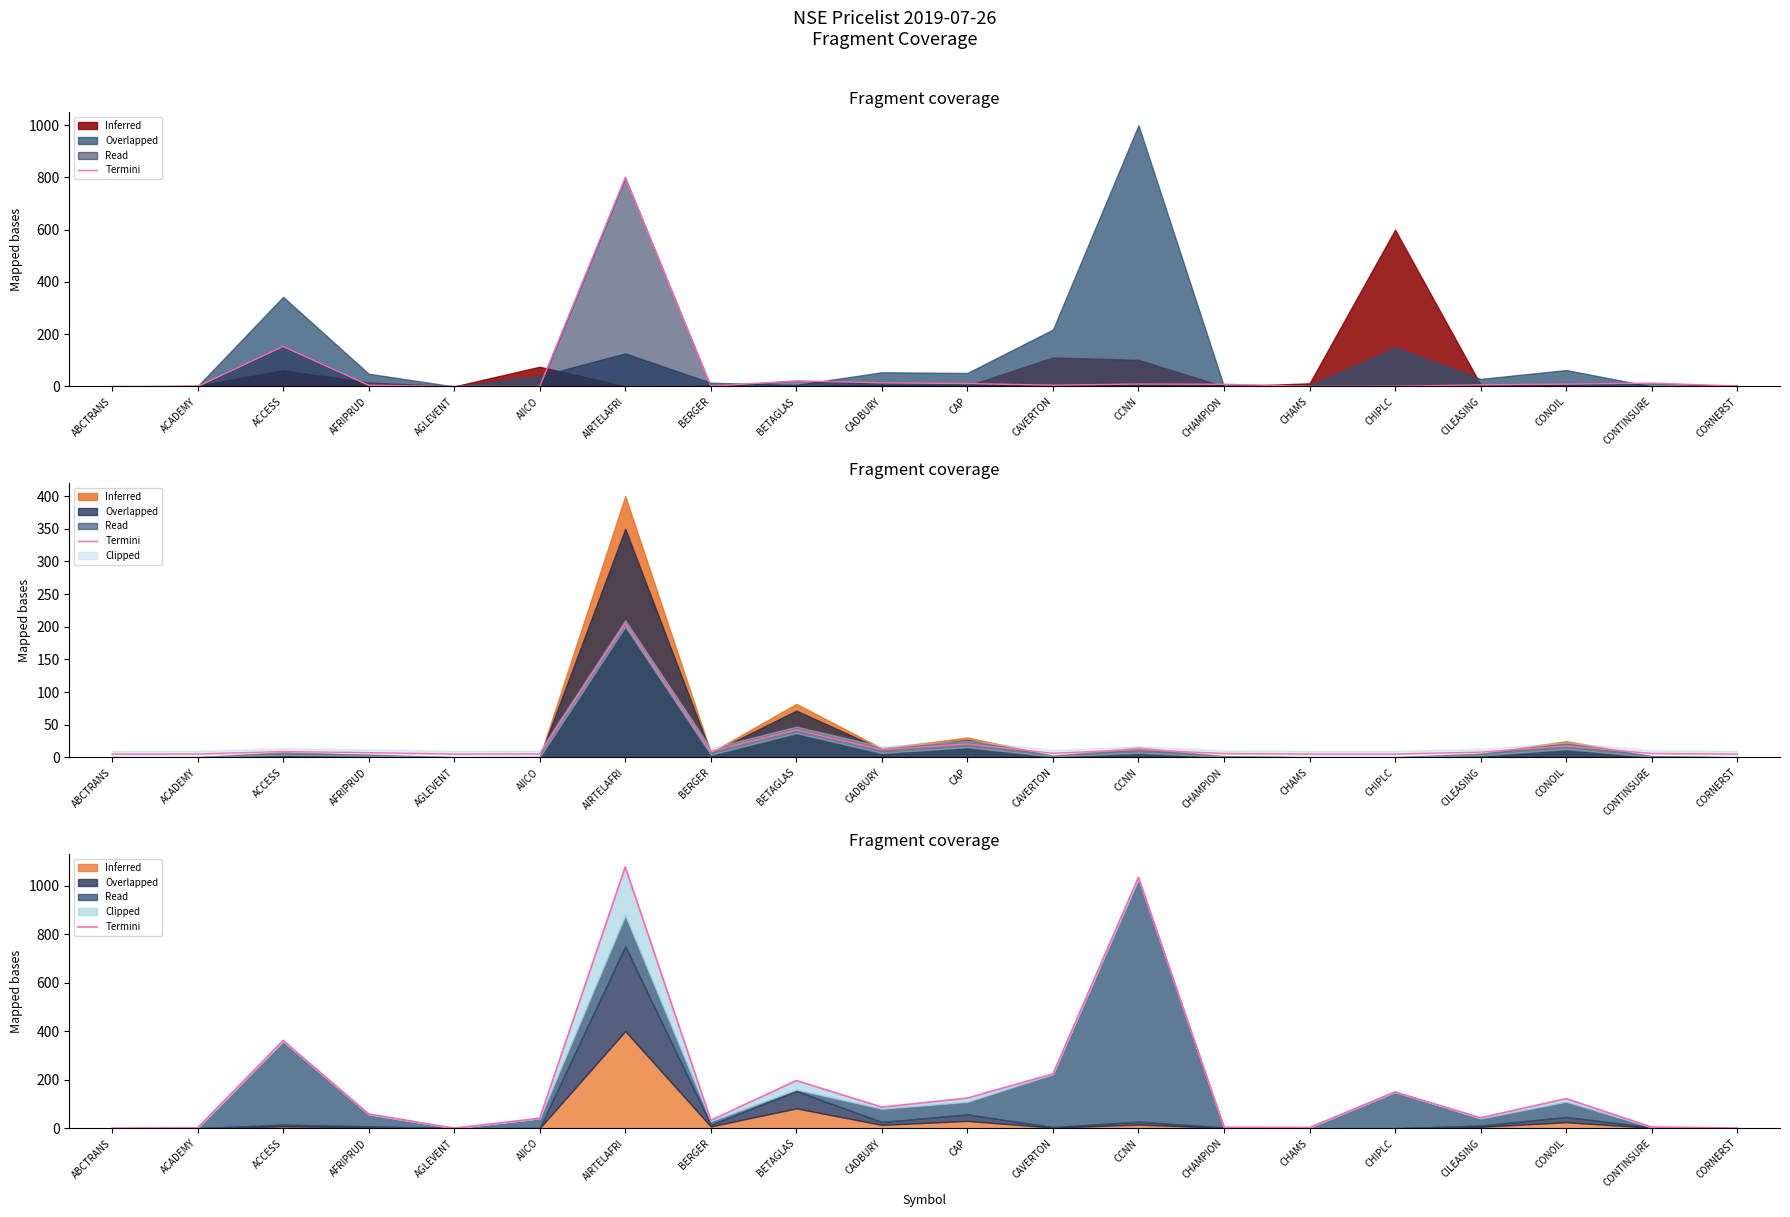

What is the change in value from CHAMPION to CONOIL?

+117.8